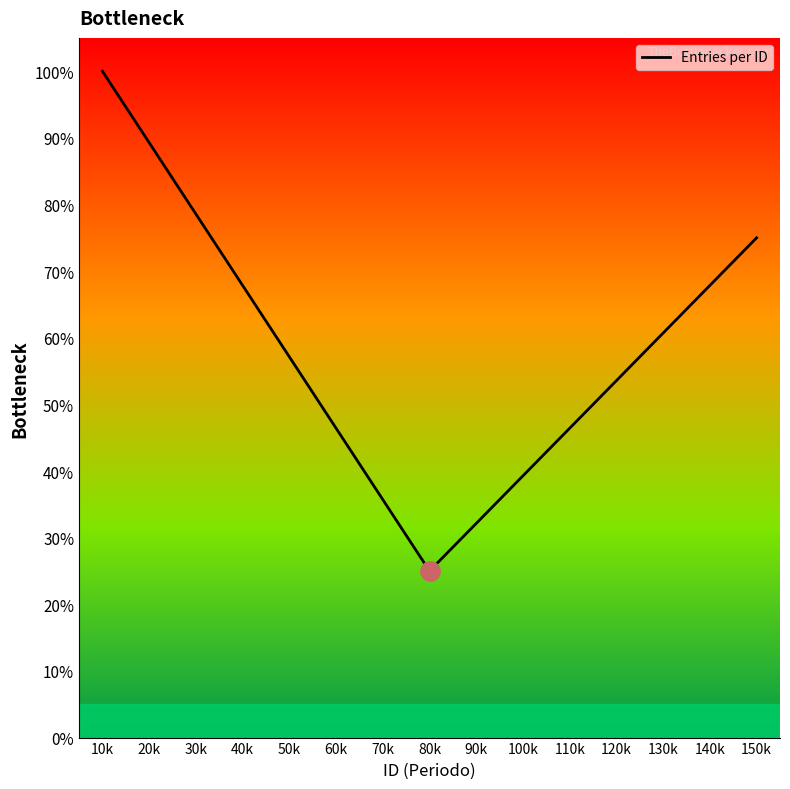

Read the value at 100k.

39.3